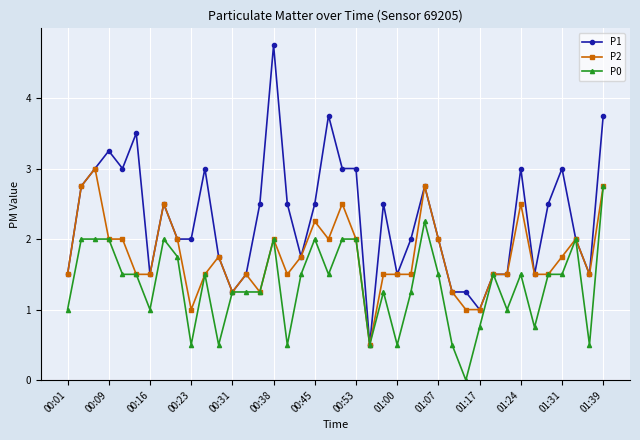

What is the value of the P2 point at the 5th from the left?

2.0